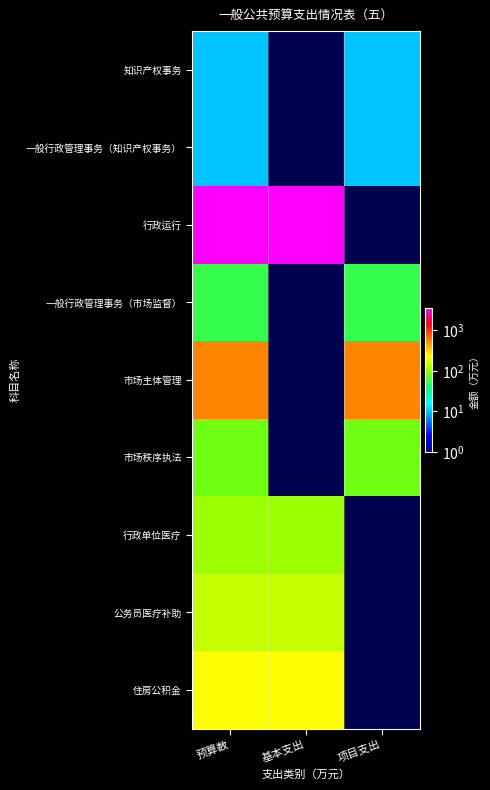

Reading left to right, extract all data points from this chart.

知识产权事务: 预算数=10.0	基本支出=0.0	项目支出=10.0
一般行政管理事务（知识产权事务）: 预算数=10.0	基本支出=0.0	项目支出=10.0
行政运行: 预算数=3546.3	基本支出=3546.3	项目支出=0.0
一般行政管理事务（市场监督）: 预算数=55.0	基本支出=0.0	项目支出=55.0
市场主体管理: 预算数=554.5	基本支出=0.0	项目支出=554.5
市场秩序执法: 预算数=83.0	基本支出=0.0	项目支出=83.0
行政单位医疗: 预算数=114.5	基本支出=114.5	项目支出=0.0
公务员医疗补助: 预算数=150.7	基本支出=150.7	项目支出=0.0
住房公积金: 预算数=228.3	基本支出=228.3	项目支出=0.0